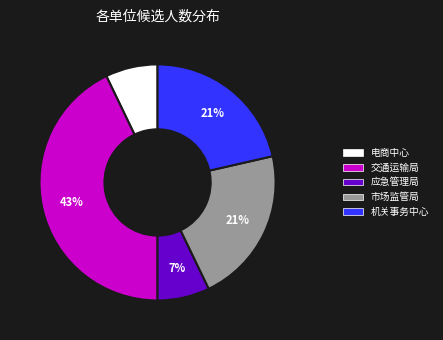

To the nearest percent, what is the average slice percentage?

20%